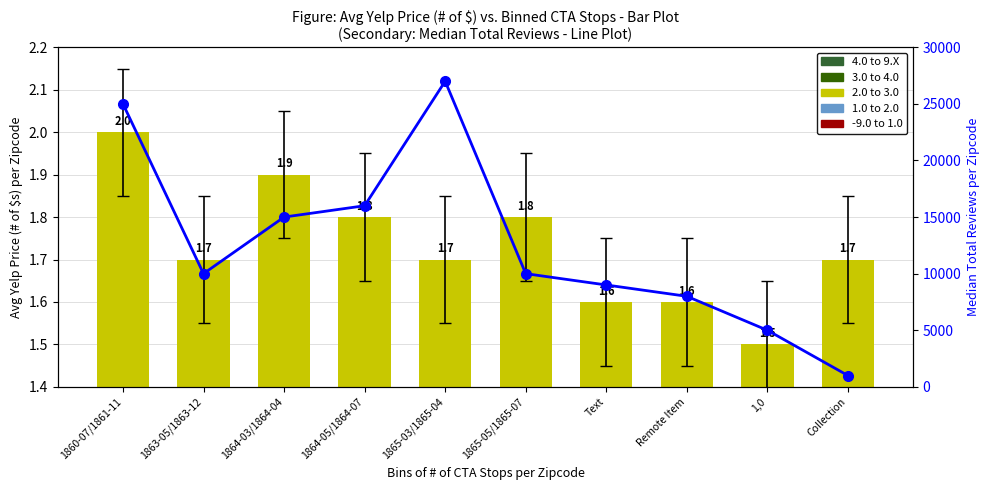

Is the value of Avg Yelp Price at Text greater than the value of Median Total Reviews at Collection?

No